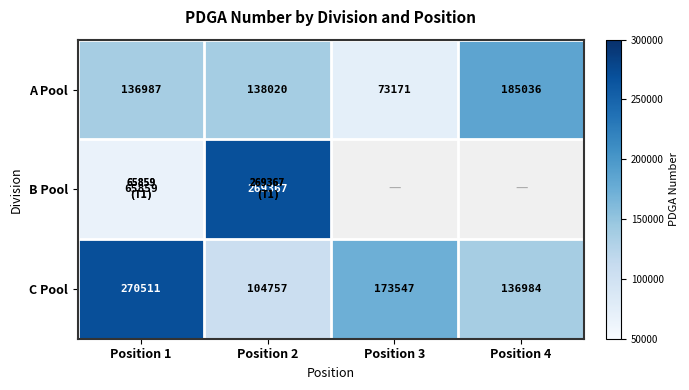

At which label does A Pool reach its minimum?

Position 3